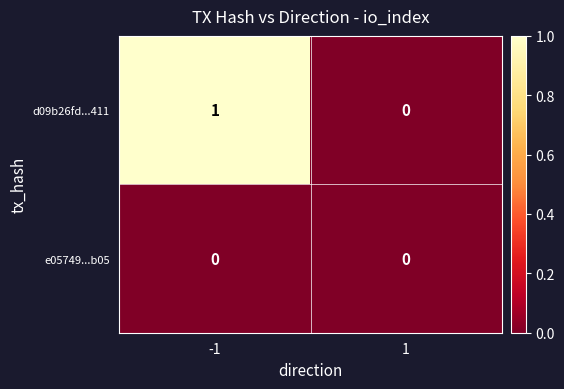

How many distinct data groups are displayed?

2